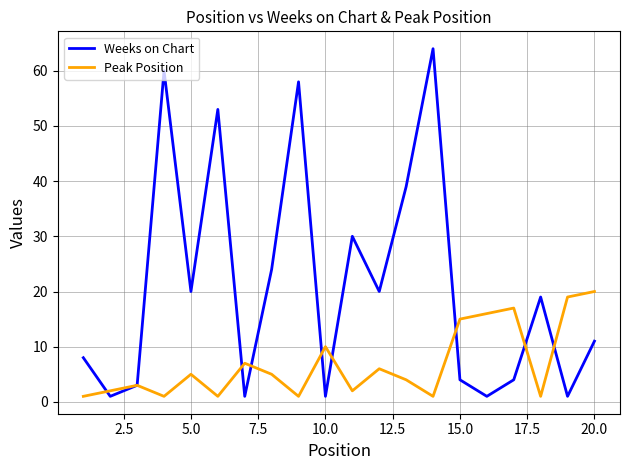

Which series has the widest spread of values?

Weeks on Chart